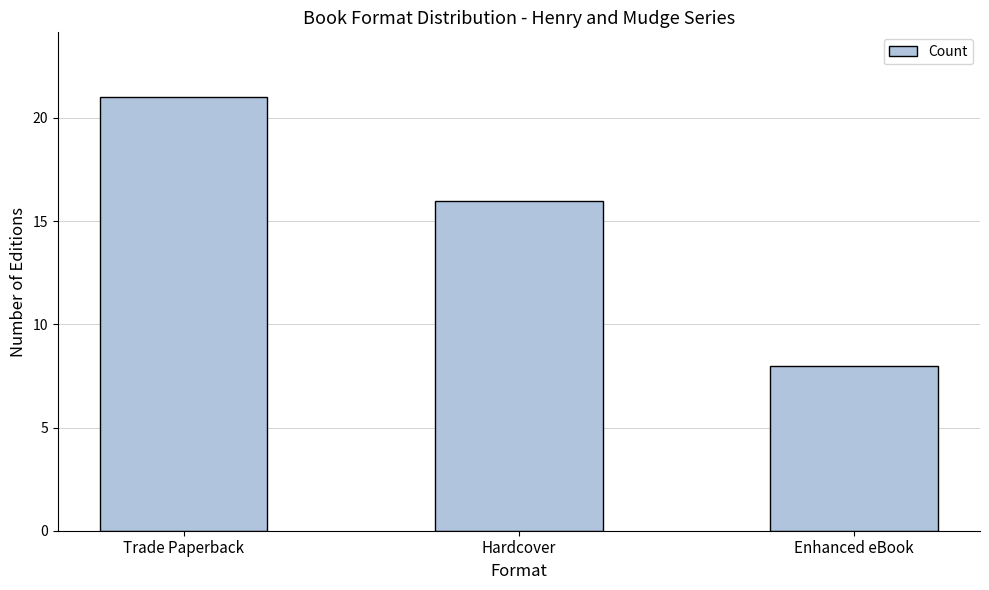

How many bars are there in total?

3